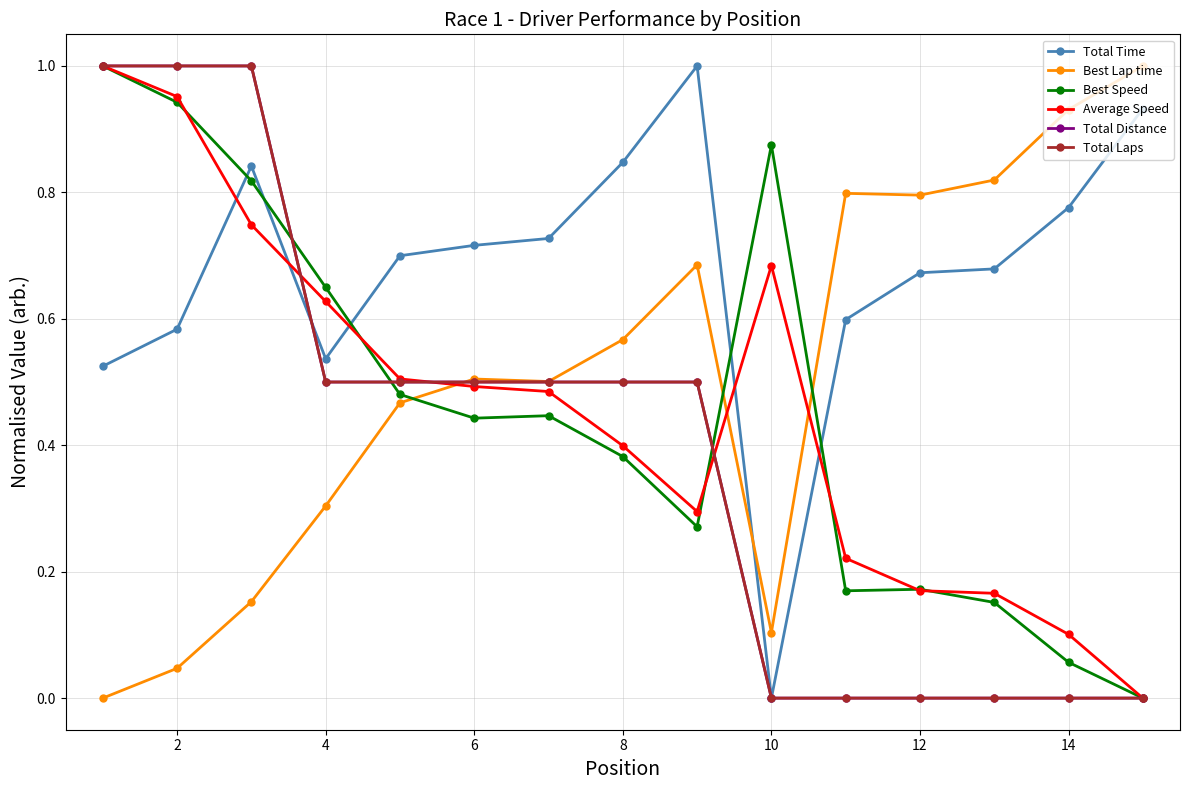

What is the sum of all Average Speed values?

6.8